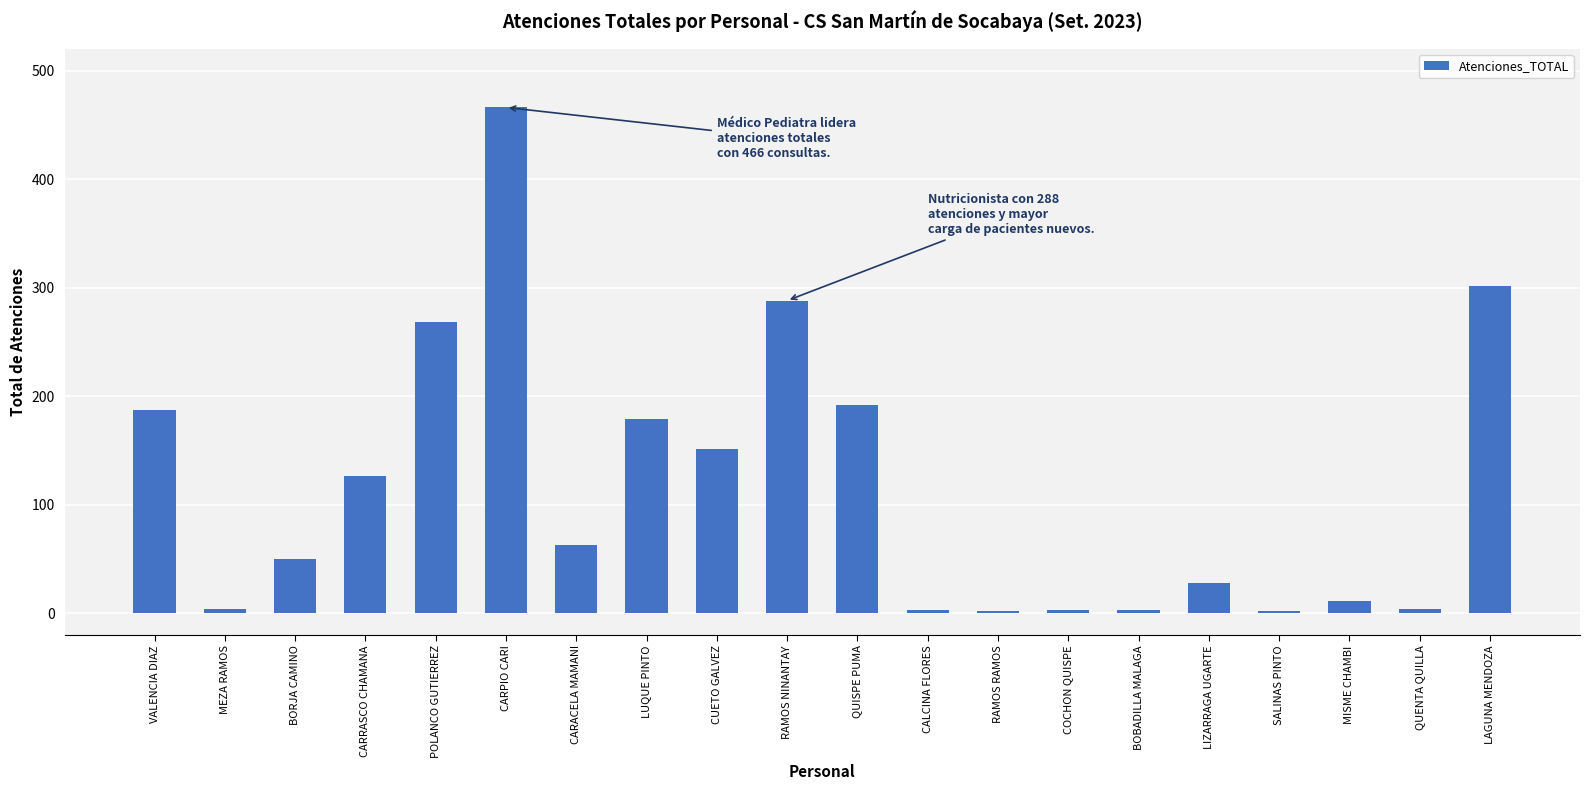

Are the bars grouped side by side (vs. stacked)?

No